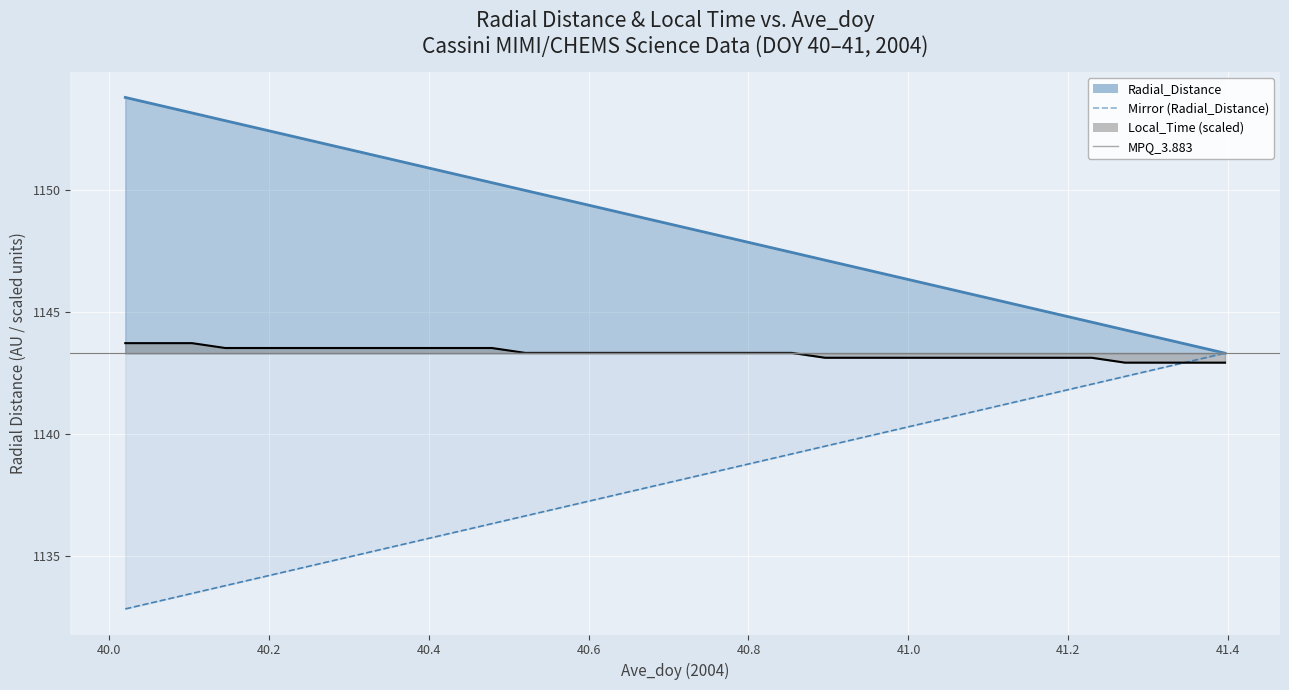

True or false: MPQ_3.883 and Mirror (Radial_Distance) cross at least once.

False